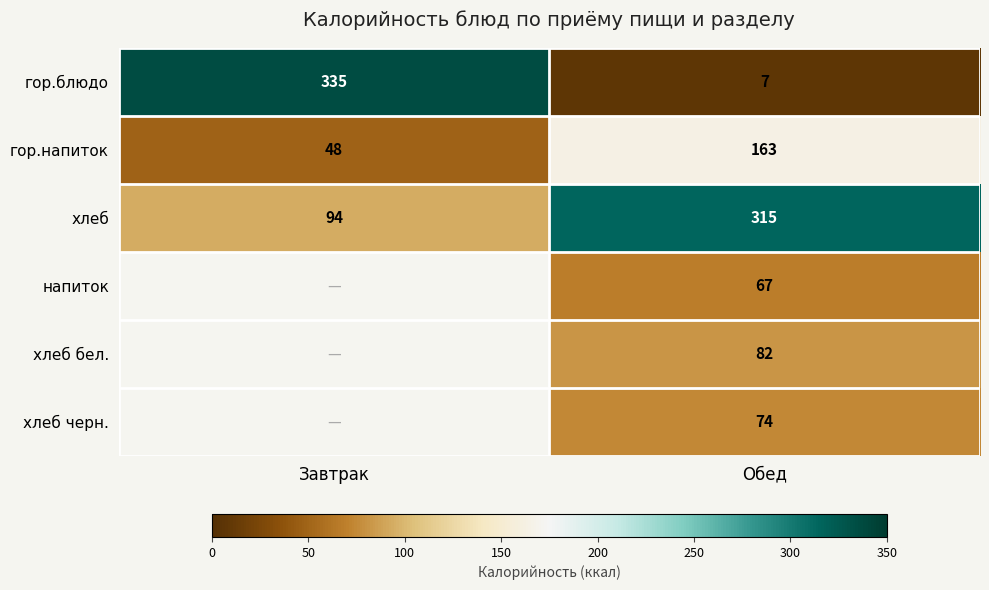

What is the minimum value shown in the chart?

7.0